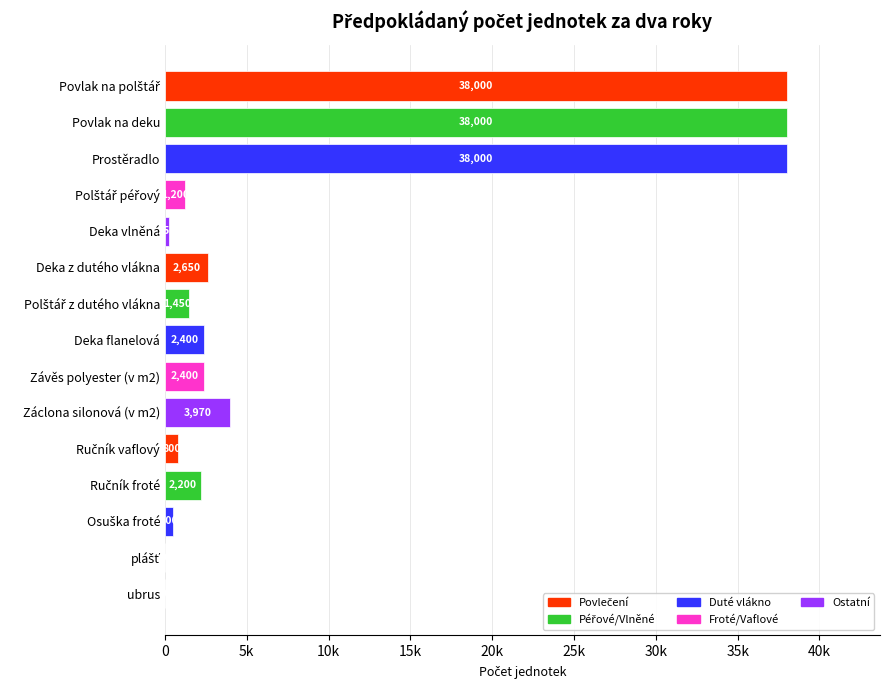

Count the number of values greater than 2200.

7